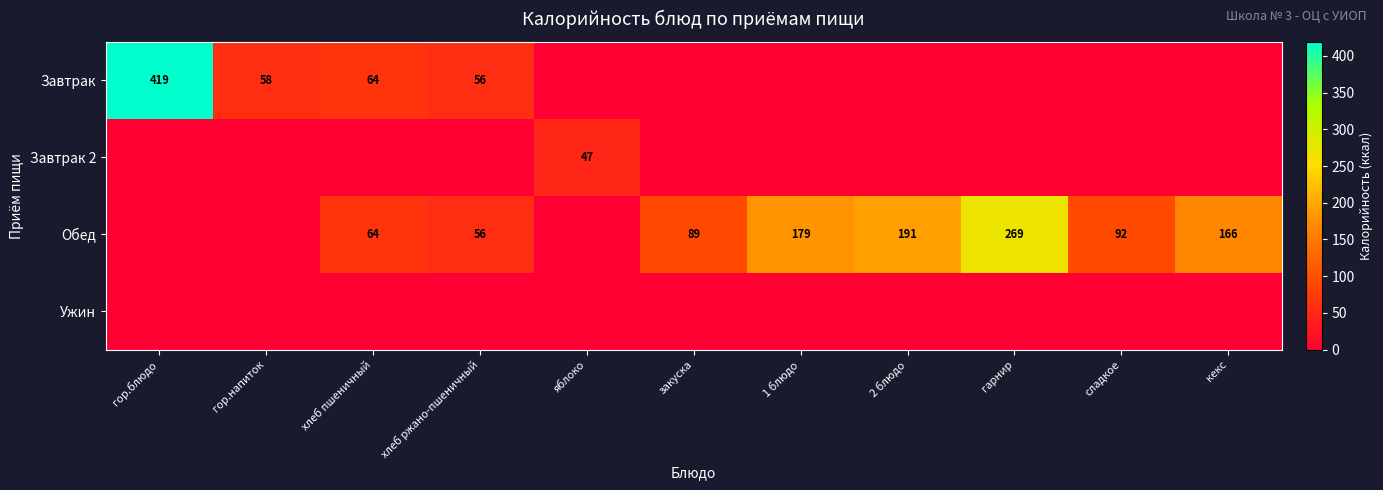

What is the difference between the maximum and second lowest values in the Завтрак 2 series?

47